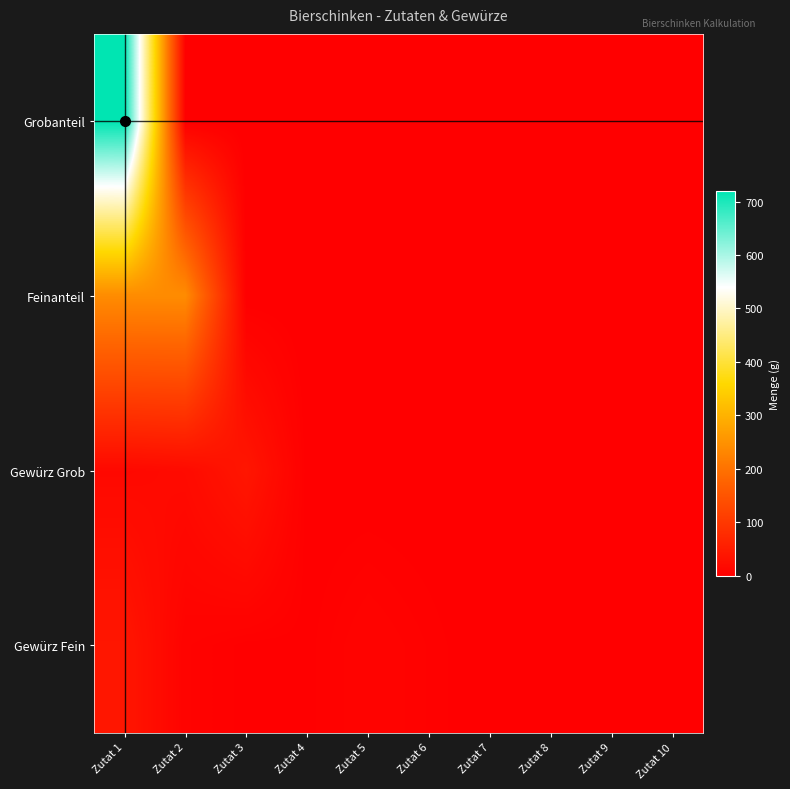

How many distinct data groups are displayed?

4